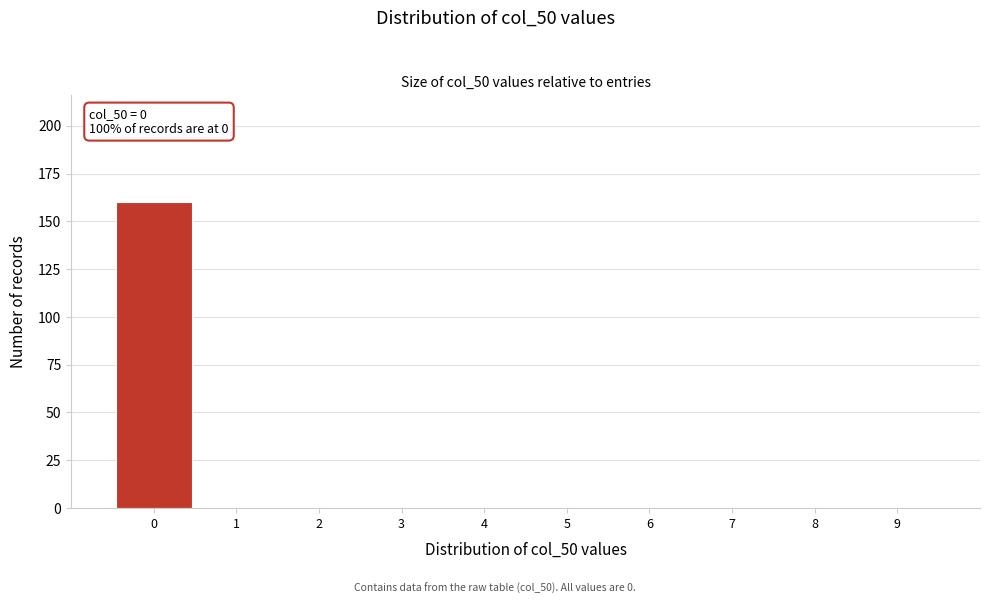

Which range on the x-axis has the tallest bar?

-0.5 to 0.5